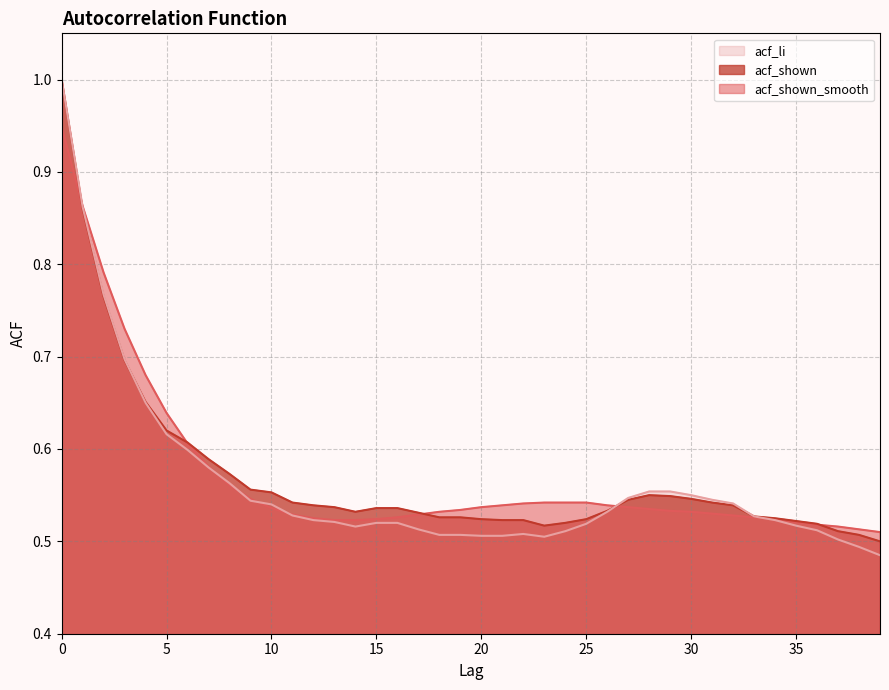

Reading right to left, extract all data points from this chart.

acf_shown_smooth: 39=0.5	38=0.5	37=0.5	36=0.5	35=0.5	34=0.5	33=0.5	32=0.5	31=0.5	30=0.5	29=0.5	28=0.5	27=0.5	26=0.5	25=0.5	24=0.5	23=0.5	22=0.5	21=0.5	20=0.5	19=0.5	18=0.5	17=0.5	16=0.5	15=0.5	14=0.5	13=0.5	12=0.5	11=0.5	10=0.5	9=0.5	8=0.6	7=0.6	6=0.6	5=0.6	4=0.7	3=0.7	2=0.8	1=0.9	0=0.9
acf_shown: 39=0.5	38=0.5	37=0.5	36=0.5	35=0.5	34=0.5	33=0.5	32=0.5	31=0.5	30=0.5	29=0.5	28=0.6	27=0.5	26=0.5	25=0.5	24=0.5	23=0.5	22=0.5	21=0.5	20=0.5	19=0.5	18=0.5	17=0.5	16=0.5	15=0.5	14=0.5	13=0.5	12=0.5	11=0.5	10=0.6	9=0.6	8=0.6	7=0.6	6=0.6	5=0.6	4=0.7	3=0.7	2=0.8	1=0.9	0=1.0
acf_li: 39=0.5	38=0.5	37=0.5	36=0.5	35=0.5	34=0.5	33=0.5	32=0.5	31=0.5	30=0.6	29=0.6	28=0.6	27=0.5	26=0.5	25=0.5	24=0.5	23=0.5	22=0.5	21=0.5	20=0.5	19=0.5	18=0.5	17=0.5	16=0.5	15=0.5	14=0.5	13=0.5	12=0.5	11=0.5	10=0.5	9=0.5	8=0.6	7=0.6	6=0.6	5=0.6	4=0.7	3=0.7	2=0.8	1=0.9	0=1.0